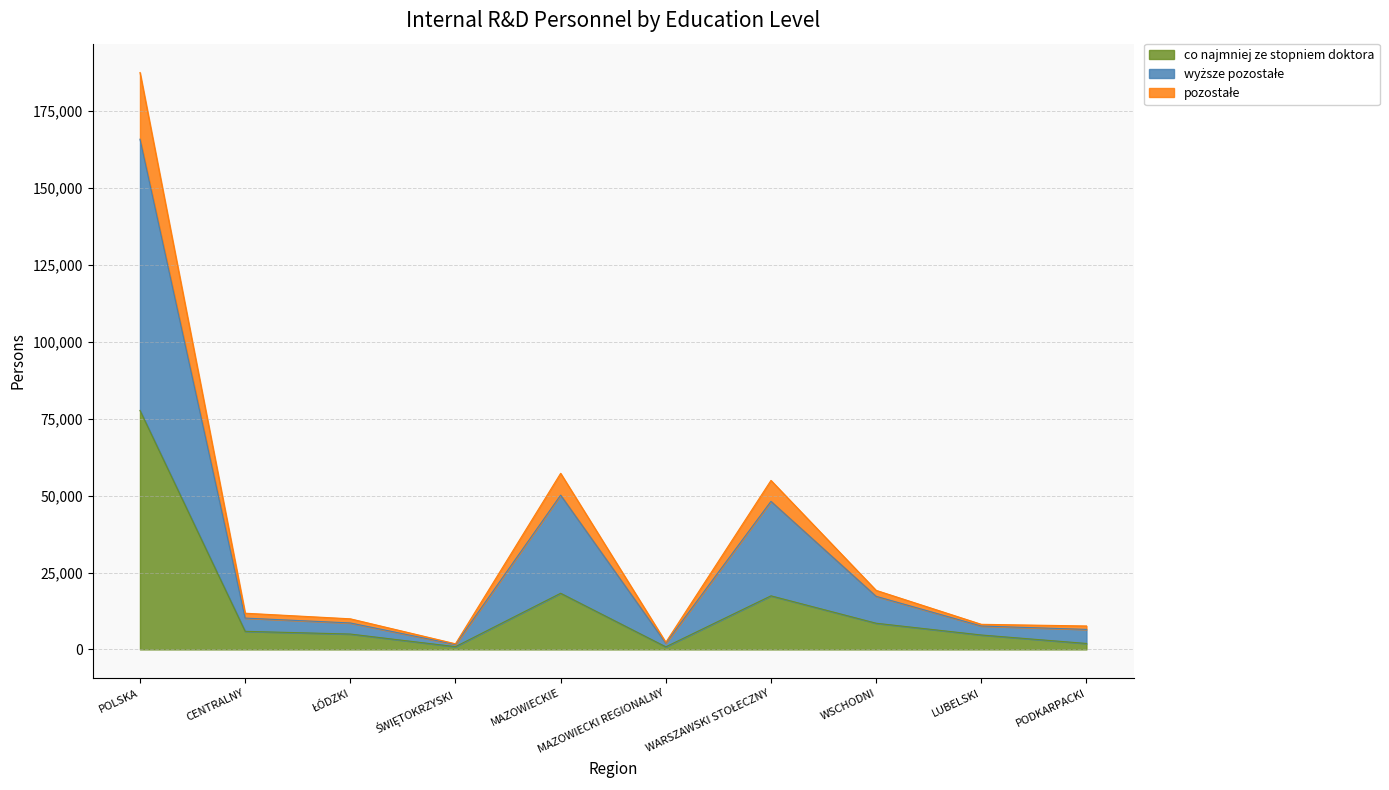

At which category is the sum across all series the highest?

POLSKA